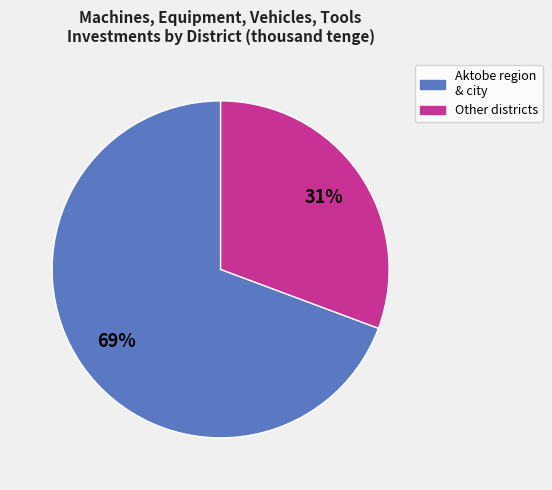

Is there any slice that represents more than half of the pie?

Yes